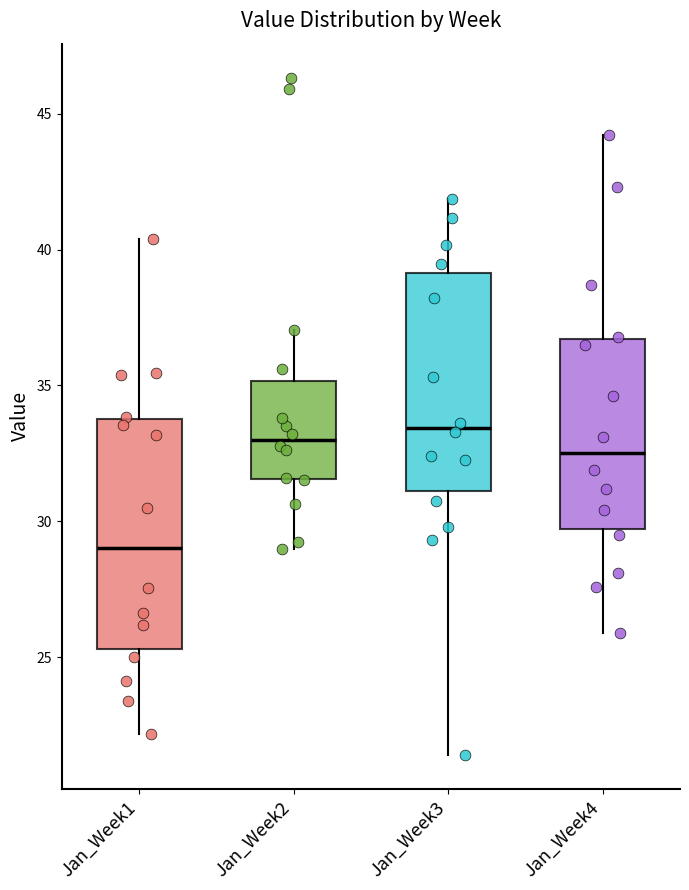

Reading left to right, read every box against the y-axis: the position of its median line, the range the box covers, and the ends of its whiskers. The values are not printed on the chart, so give them approximately, as read against the axis.

Jan_Week1: median 29.0, box 25.5 to 34.0, whiskers 22.0 to 40.5
Jan_Week2: median 33.0, box 31.5 to 35.0, whiskers 29.0 to 37.0
Jan_Week3: median 33.5, box 31.0 to 39.0, whiskers 21.5 to 42.0
Jan_Week4: median 32.5, box 29.5 to 36.5, whiskers 26.0 to 44.0